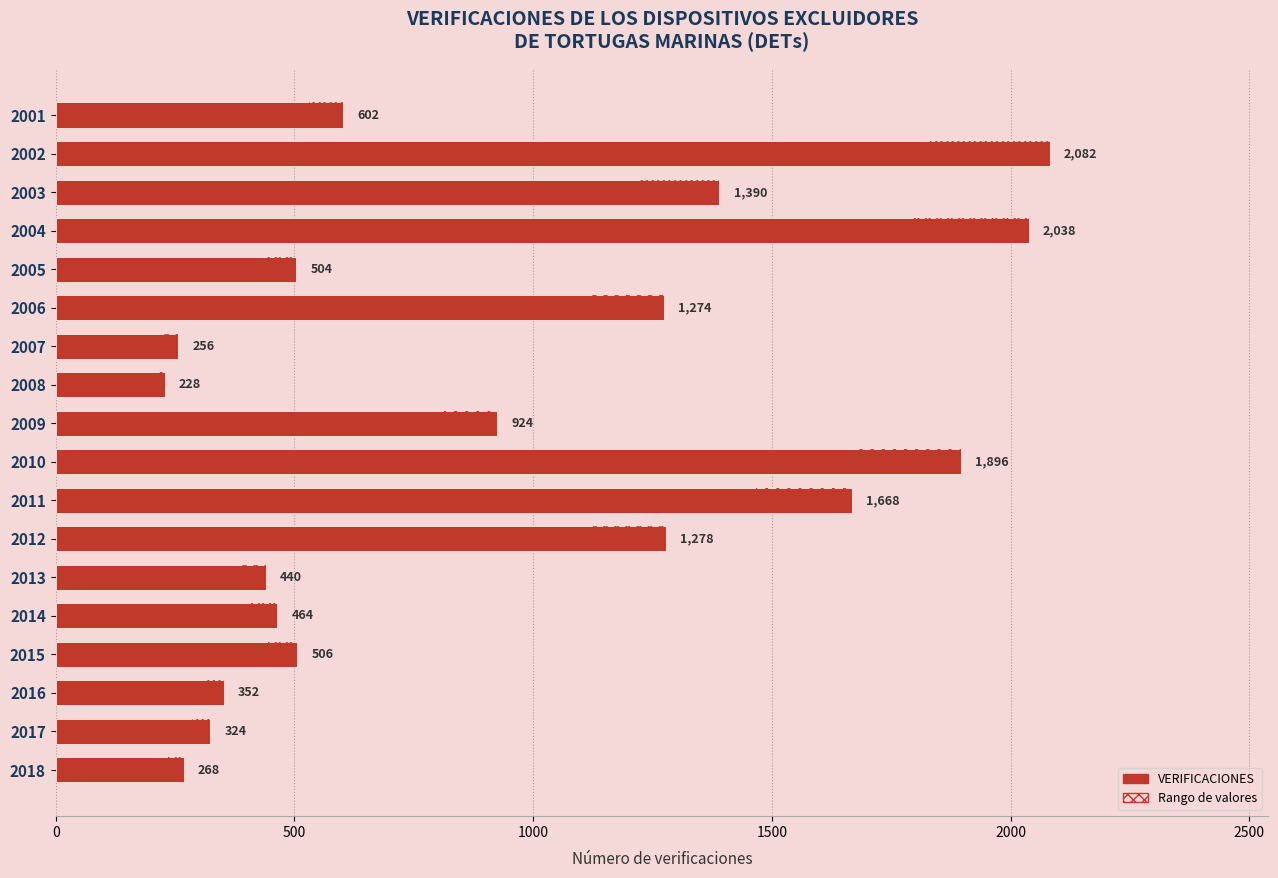

Are the bars horizontal?

Yes